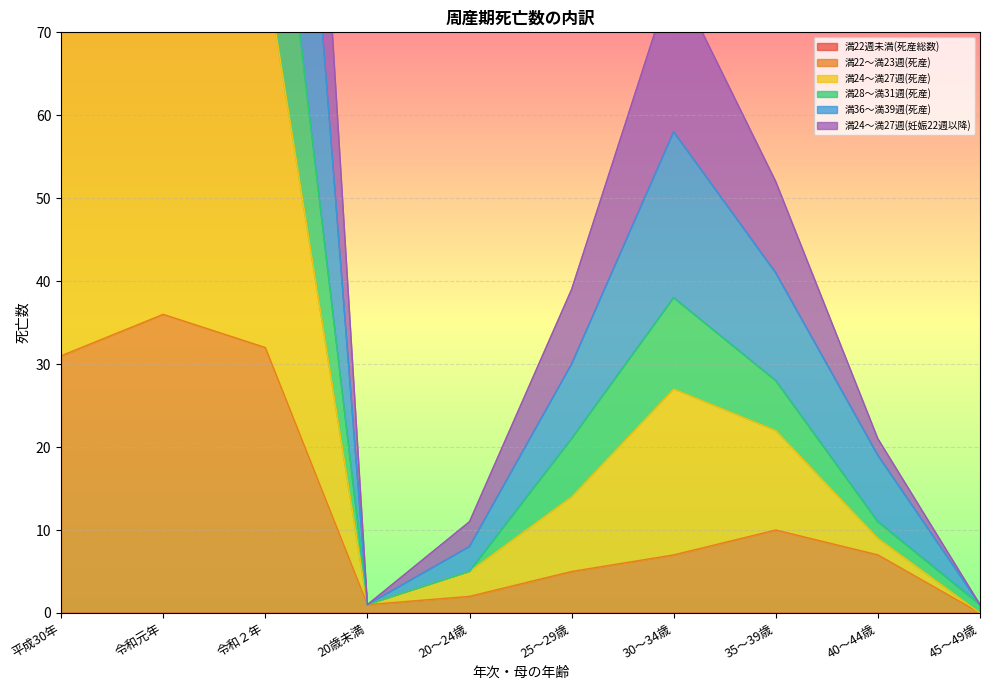

What is the label of the 1st point from the left?

平成30年